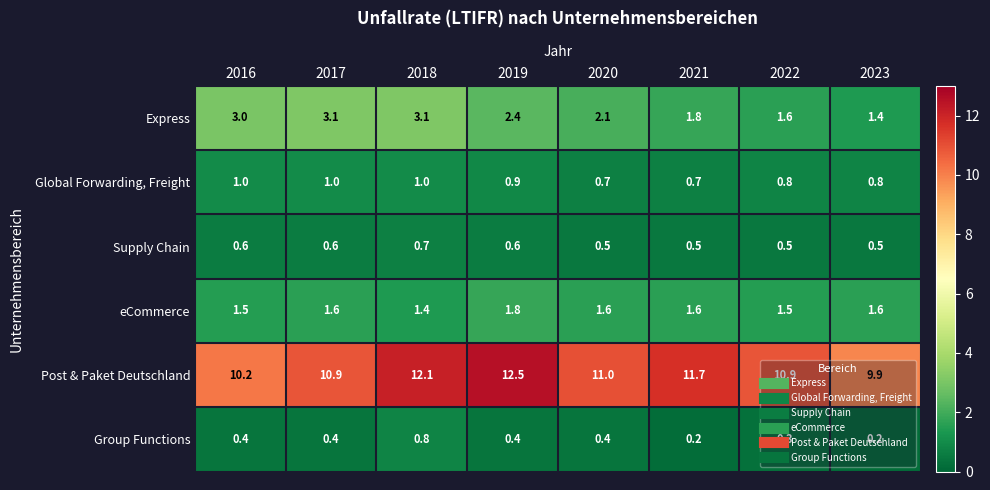

What is the approximate value of Express at 2016?

3.0